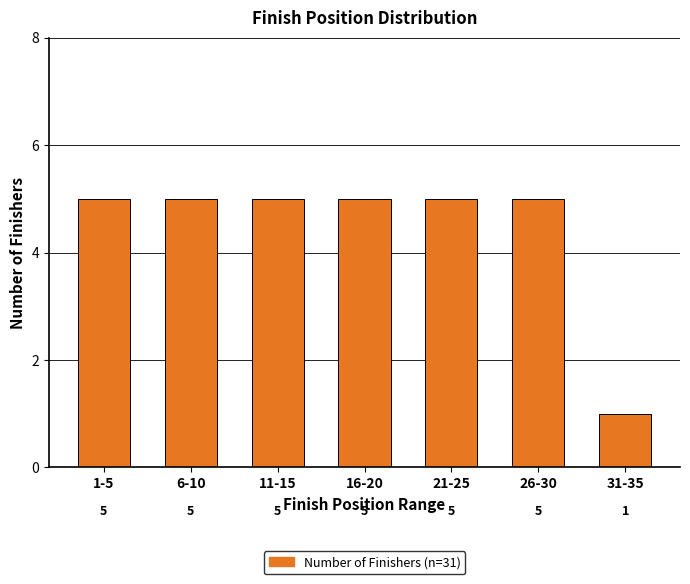

Reading right to left, what are all the values shown in this chart?

1	5	5	5	5	5	5